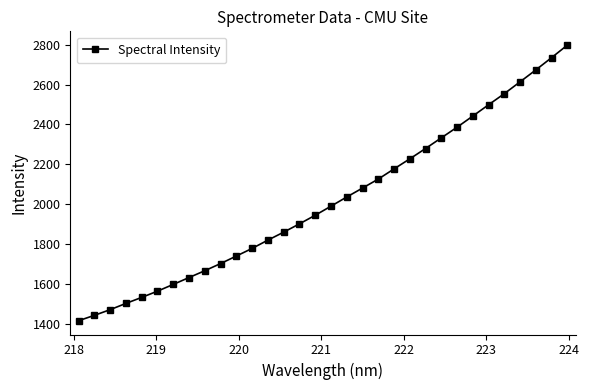

What is the average value?

2015.7